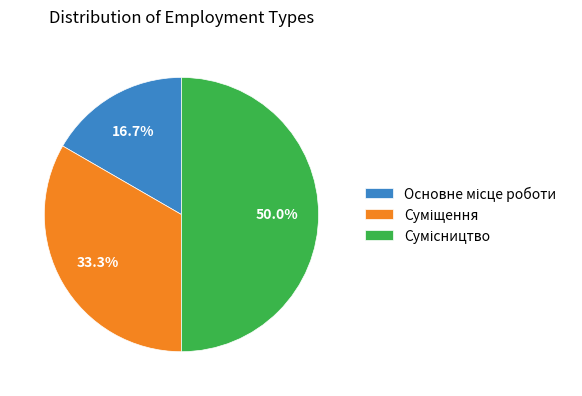

What is the change in value from Основне місце роботи to Суміщення?

+1